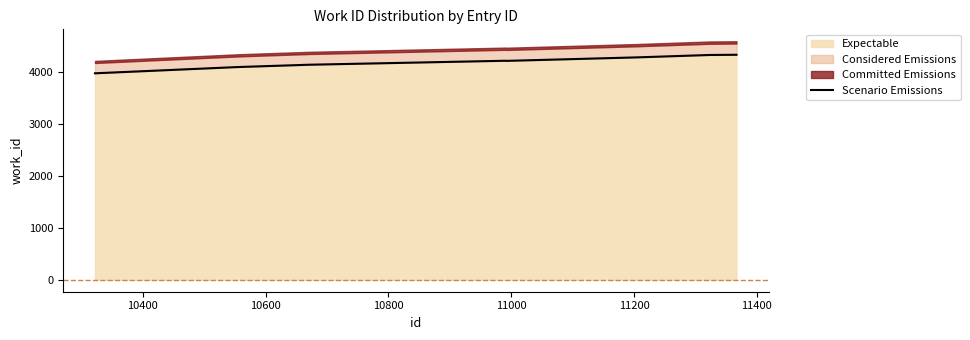

Is it true that the value at 9 is 1183?

False